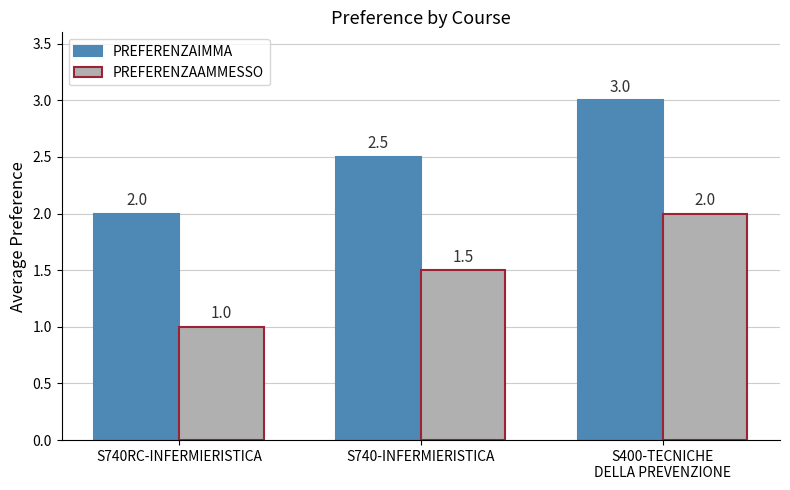

What is the label of the 3rd bar from the left?

S400-TECNICHE
DELLA PREVENZIONE